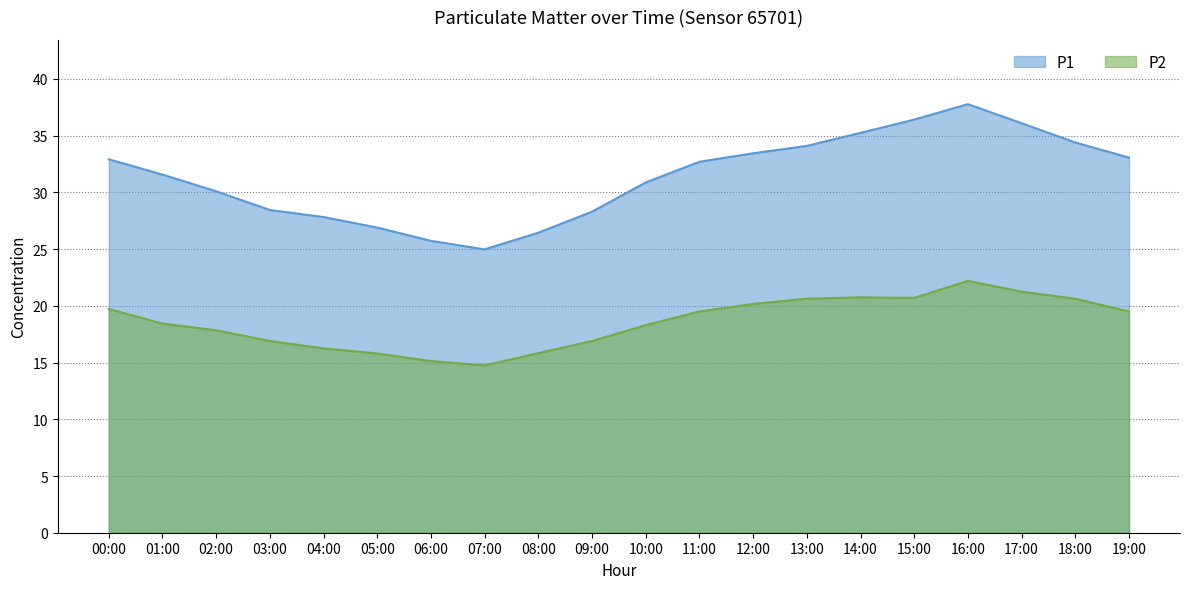

In P1, how many points are higher than both neighbors (excluding endpoints)?

1